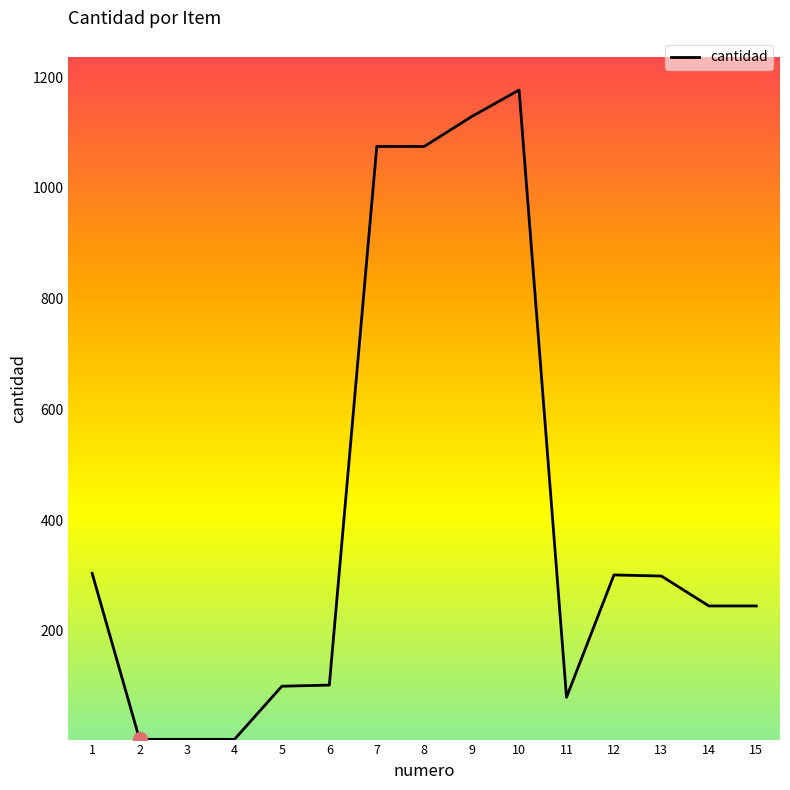

True or false: the data shows 1075 at 8.

True